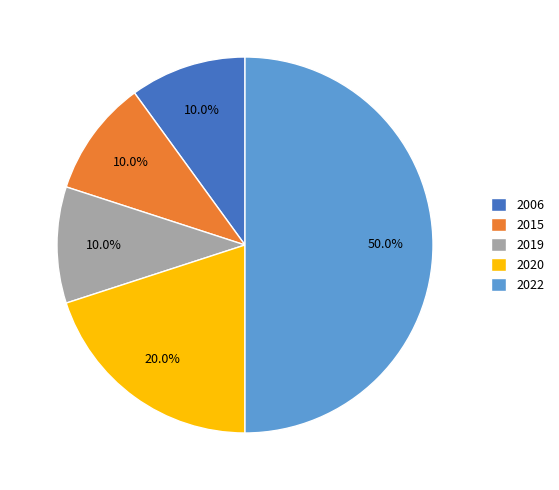

Does 2019 represent more than half of the total?

No